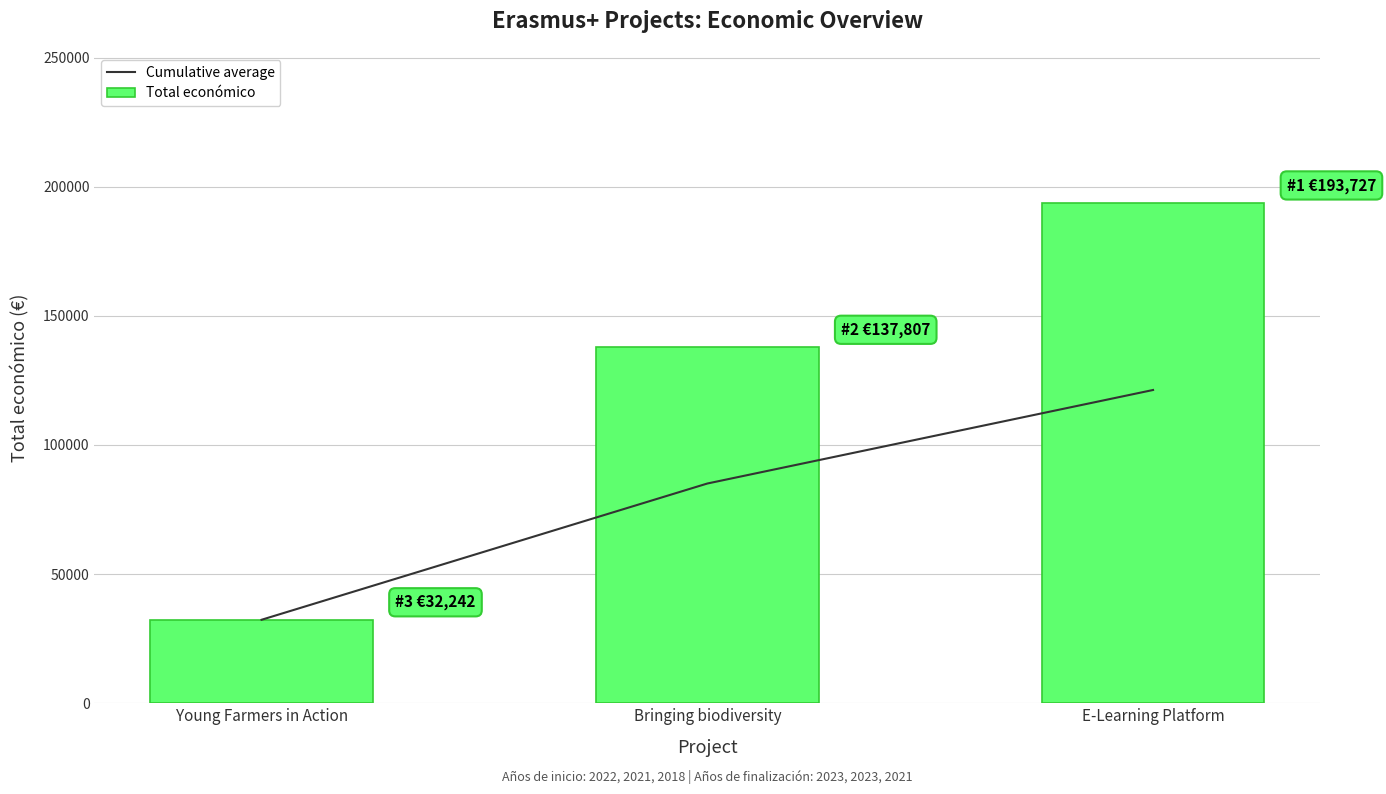

What is the difference between the maximum and second lowest values in the Cumulative average series?

36234.2